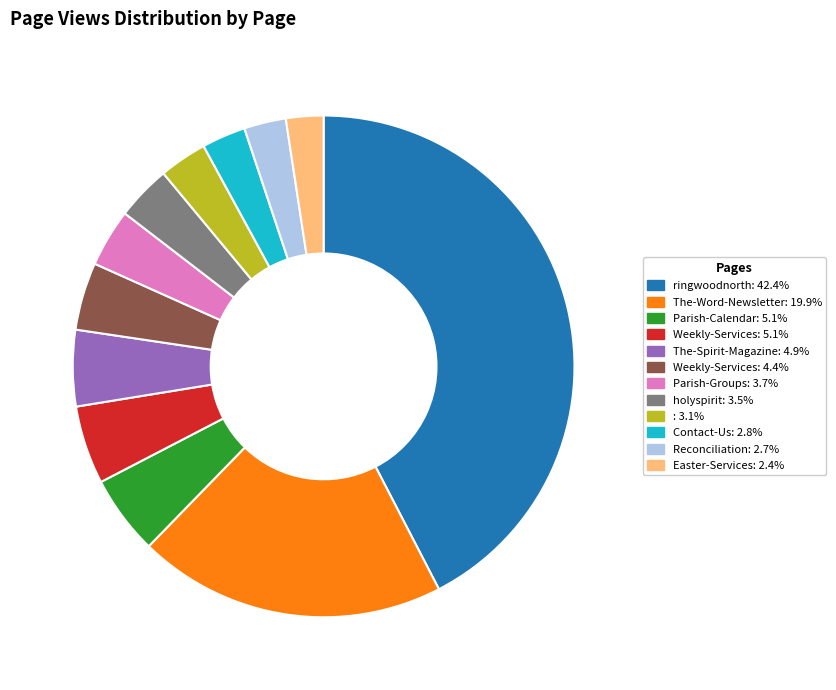

What is the ratio of the value at holyspirit: 3.5% to the value at The-Spirit-Magazine: 4.9%?

0.7